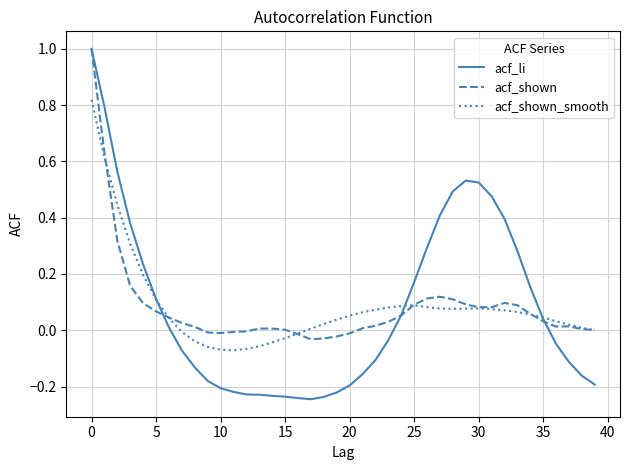

Which series has the largest range (max minus min)?

acf_li